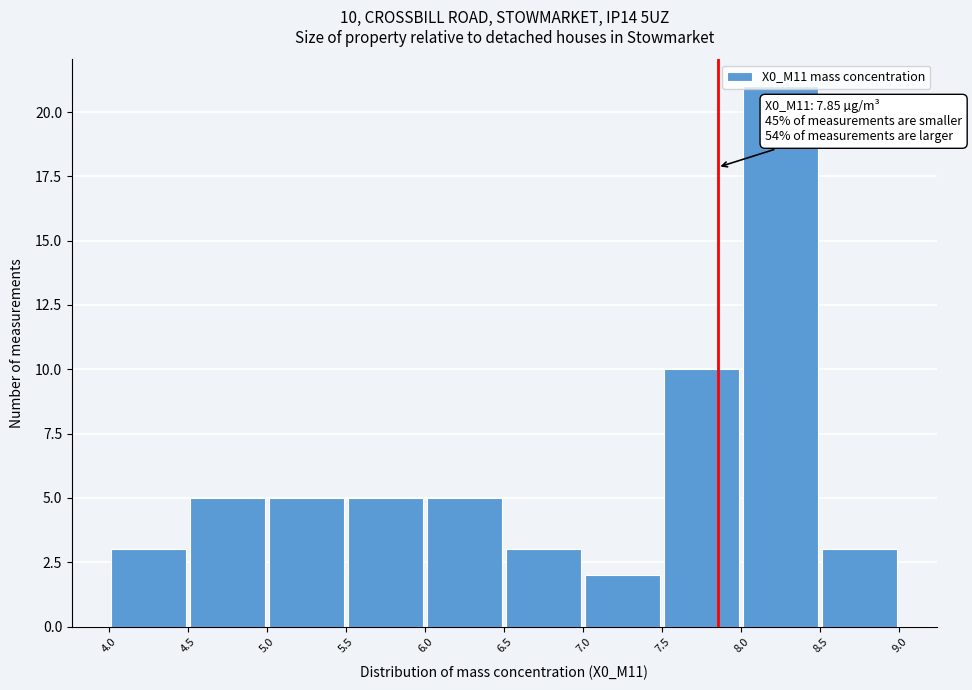

Which range on the x-axis has the tallest bar?

8.0 to 8.5